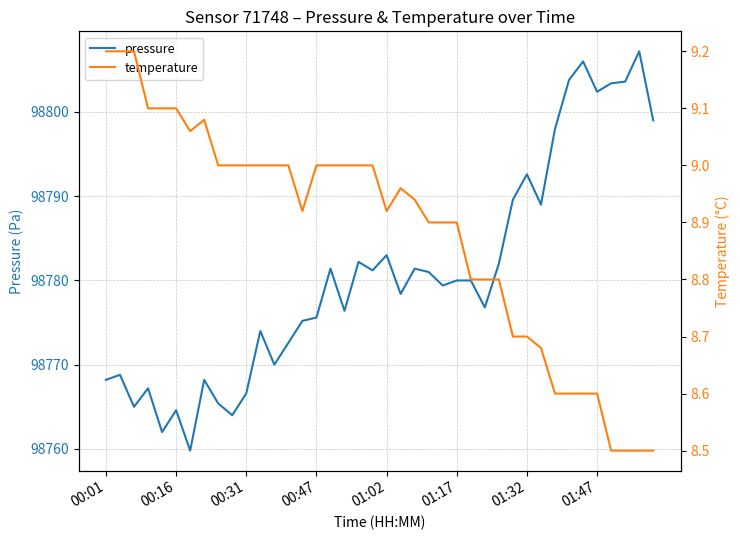

What is the maximum value for pressure?

98807.2